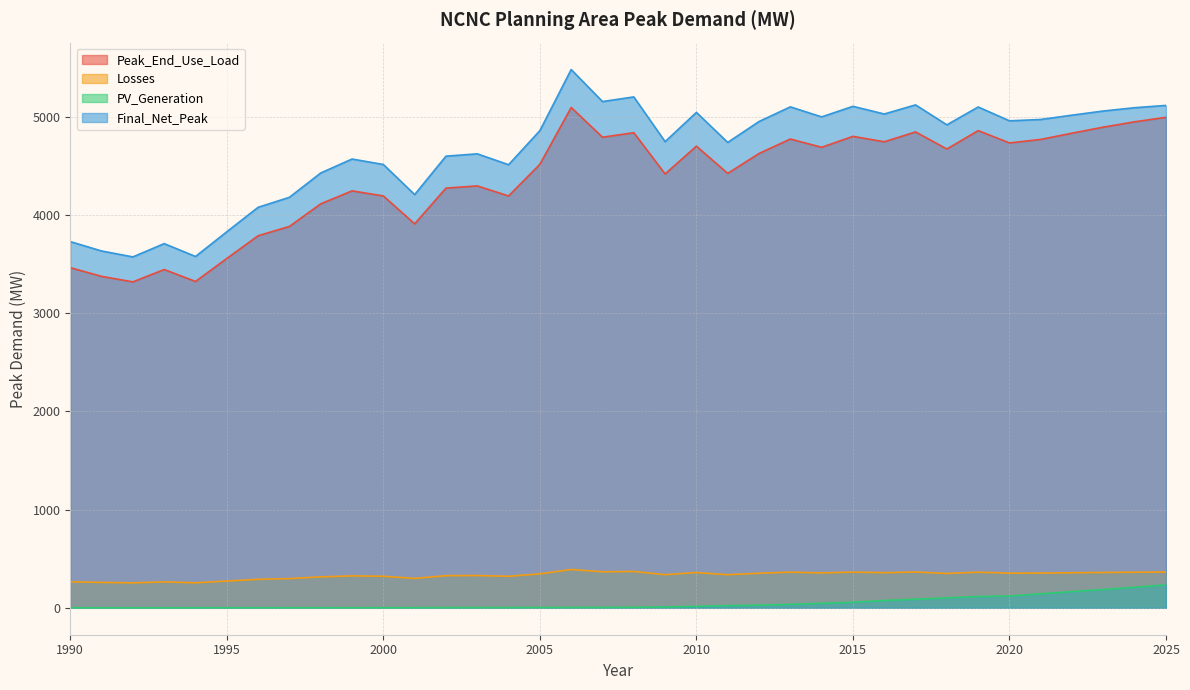

Is it true that Losses equals 363.0 at 2019?

True